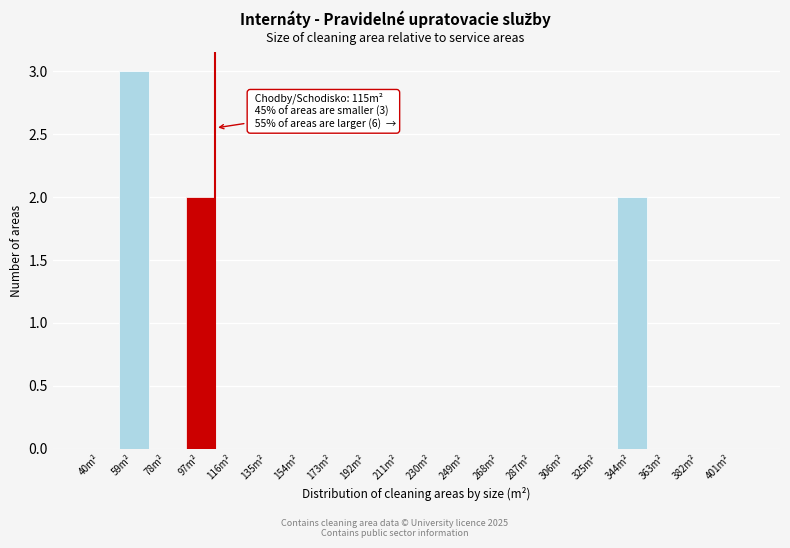

Reading left to right, what are all the values shown in this chart?

40m²=0	59m²=3	78m²=0	97m²=2	116m²=0	135m²=0	154m²=0	173m²=0	192m²=0	211m²=0	230m²=0	249m²=0	268m²=0	287m²=0	306m²=0	325m²=0	344m²=2	363m²=0	382m²=0	401m²=0